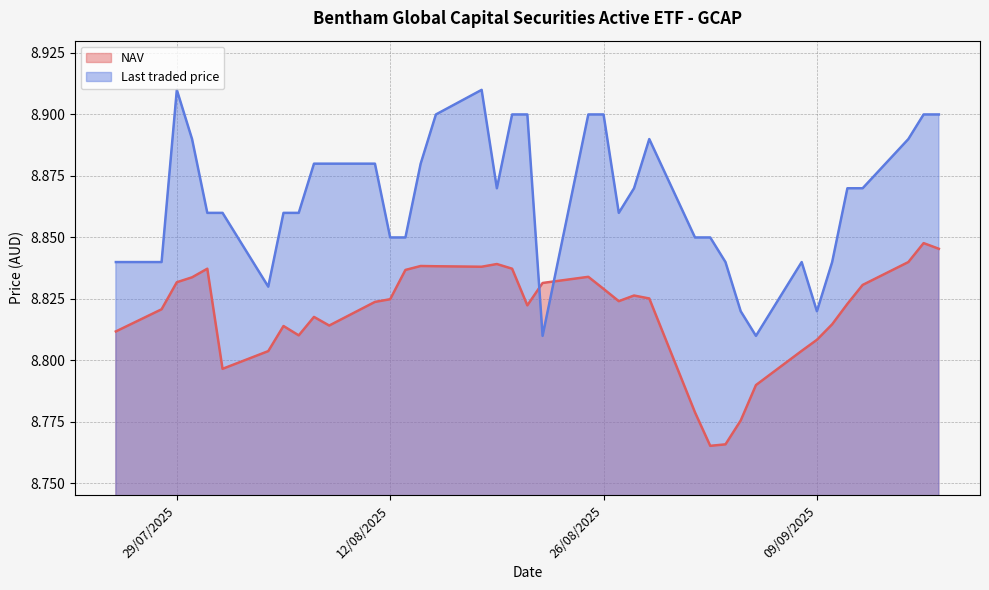

Which series has the largest range (max minus min)?

Last traded price _line